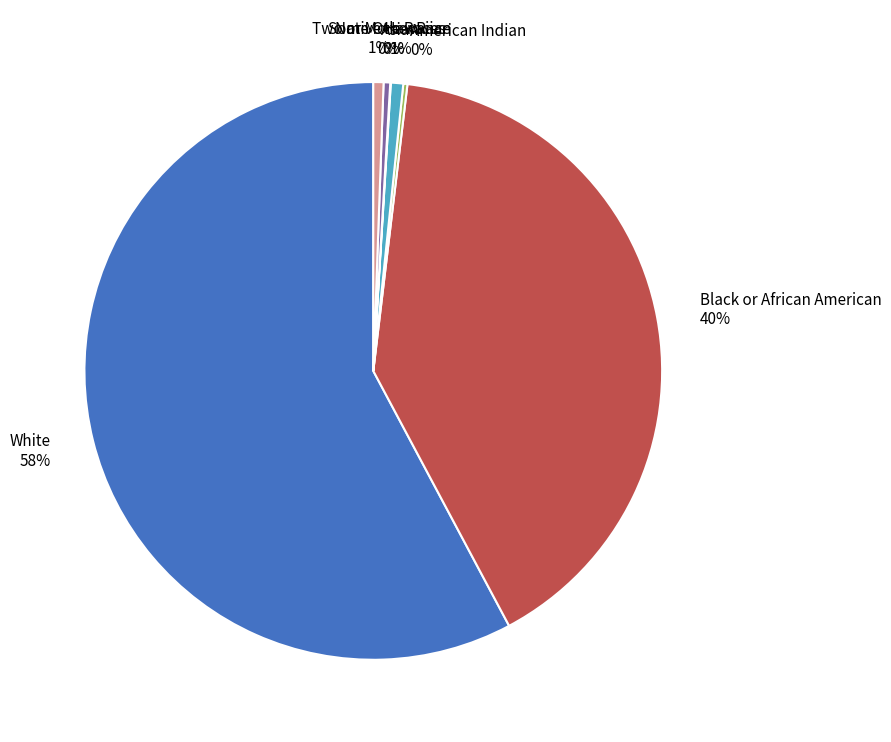

To the nearest percent, what is the average slice percentage?

14%